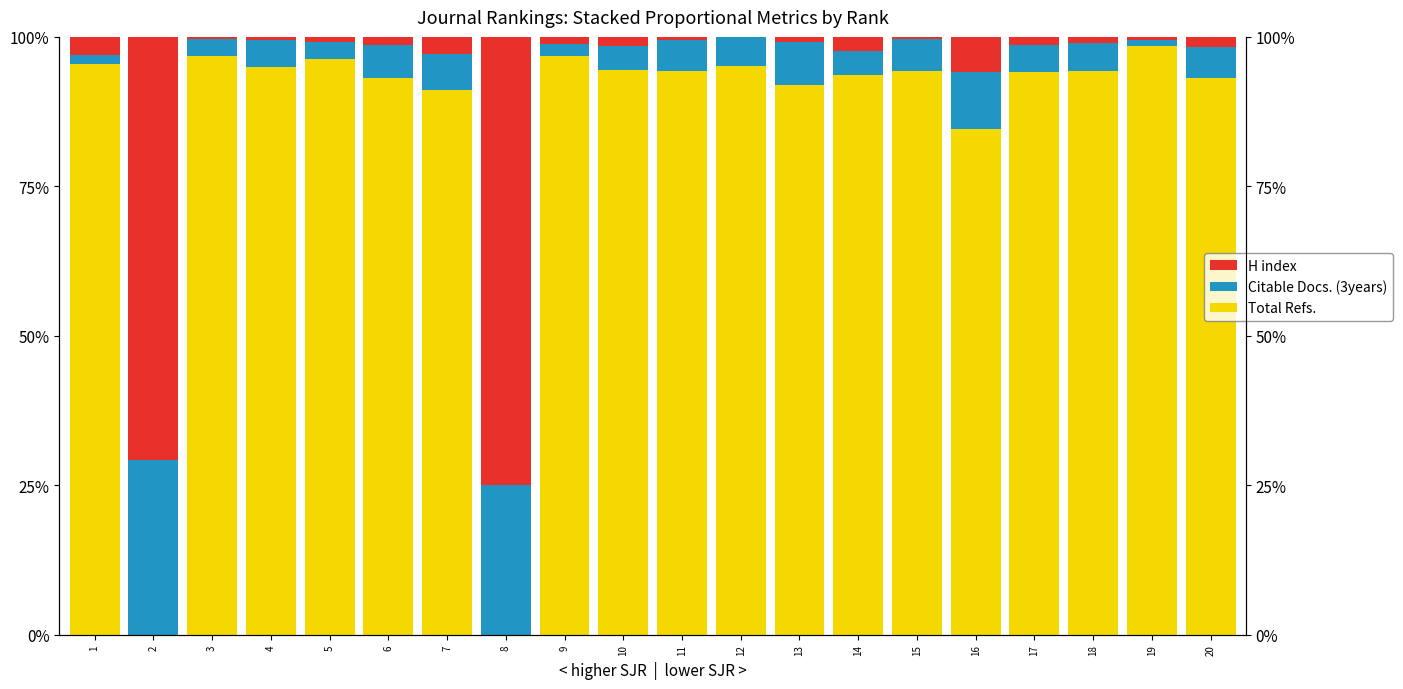

List the series in order of their peak value, highest first.

Total Refs., H index, Citable Docs. (3years)